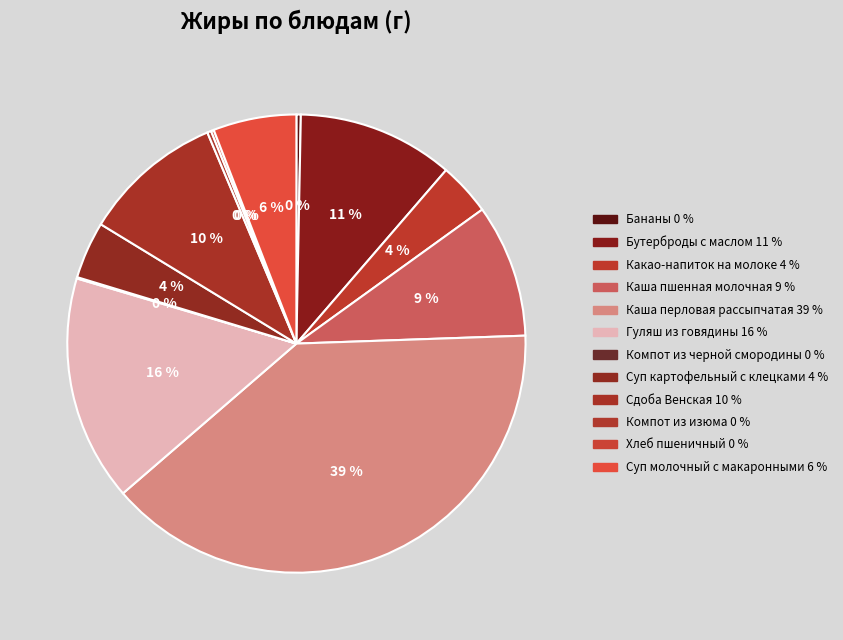

To the nearest percent, what is the average slice percentage?

8%